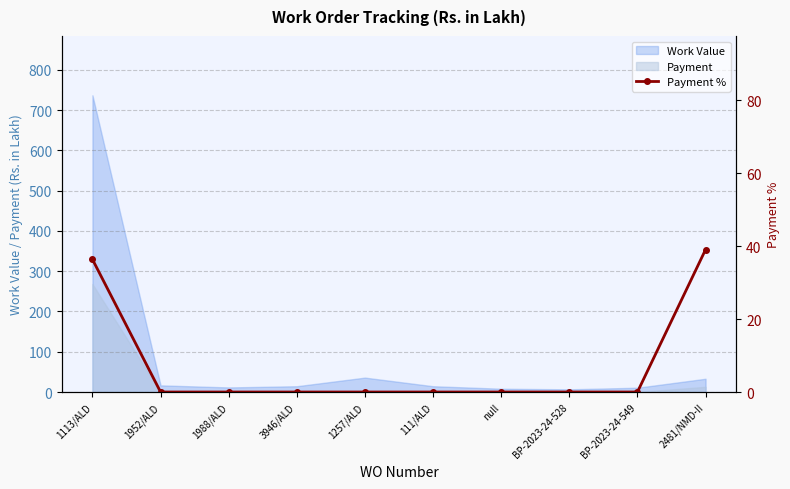

How many positive values are there?

2